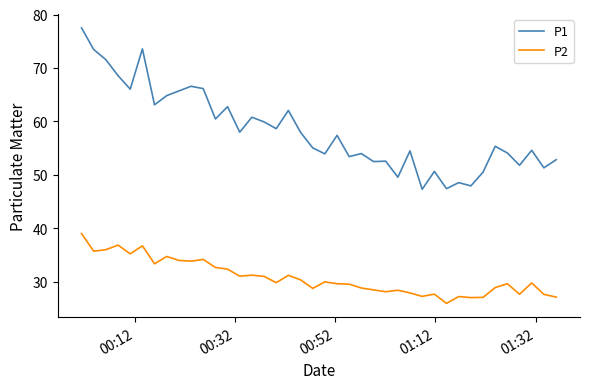

What is the minimum value for P1?

47.3